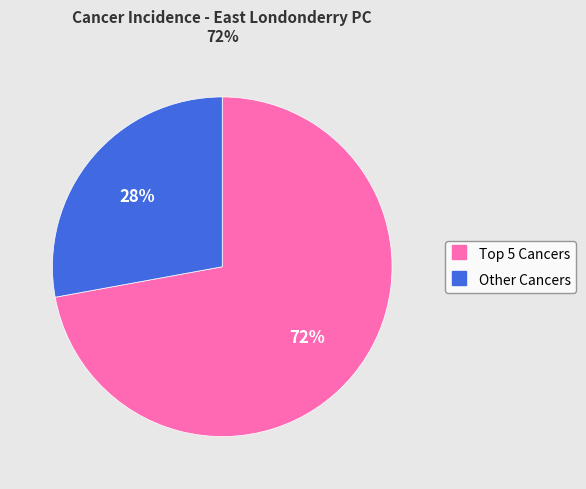

To the nearest percent, what is the difference between the largest and smallest slice percentages?

44%